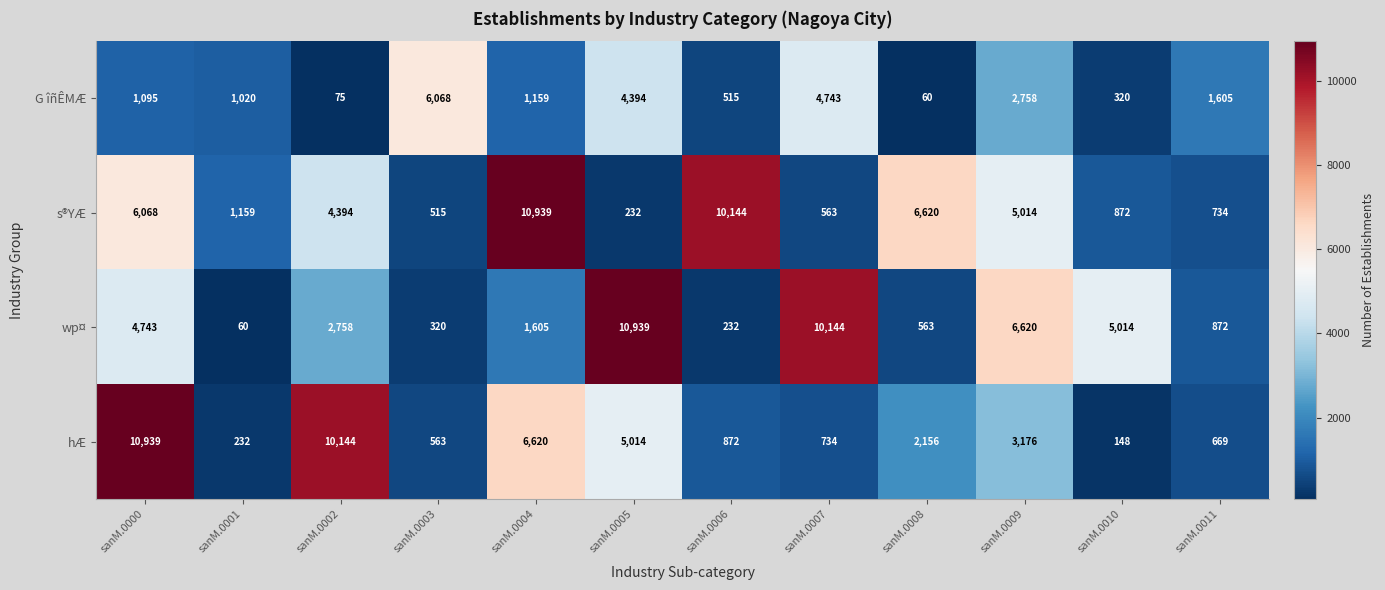

Between sanM.0005 and sanM.0011, which series saw the biggest shift?

wp¤